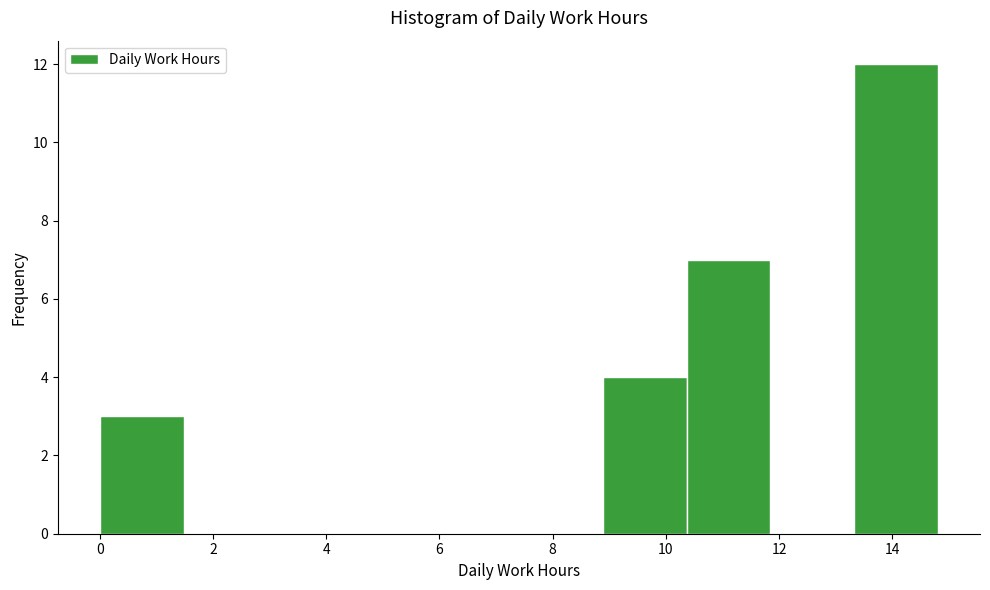

Reading left to right, transcribe this chart: for each bar, give the range it covers on the x-axis and its height. Neither the bar edges nor the heights are printed on the chart, so give them approximately, as read against the axes.

0.0 to 1.4: 3
1.4 to 3.0: 0
3.0 to 4.4: 0
4.4 to 6.0: 0
6.0 to 7.4: 0
7.4 to 8.8: 0
8.8 to 10.4: 4
10.4 to 11.8: 7
11.8 to 13.4: 0
13.4 to 14.8: 12